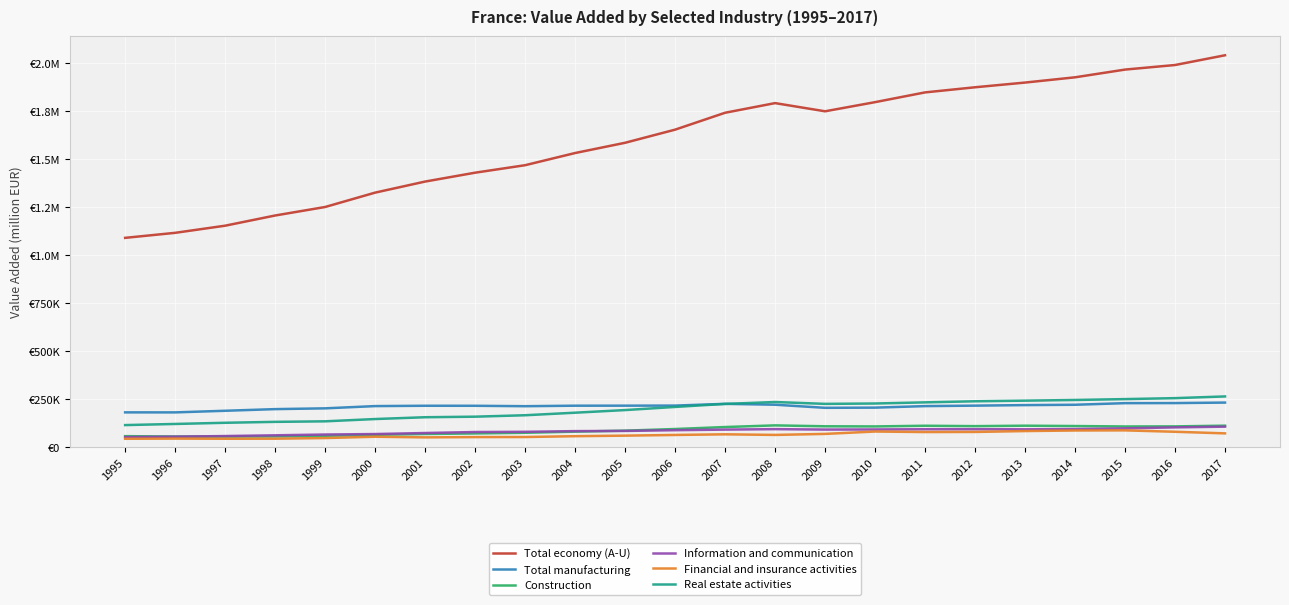

Does the chart have visible grid lines?

Yes